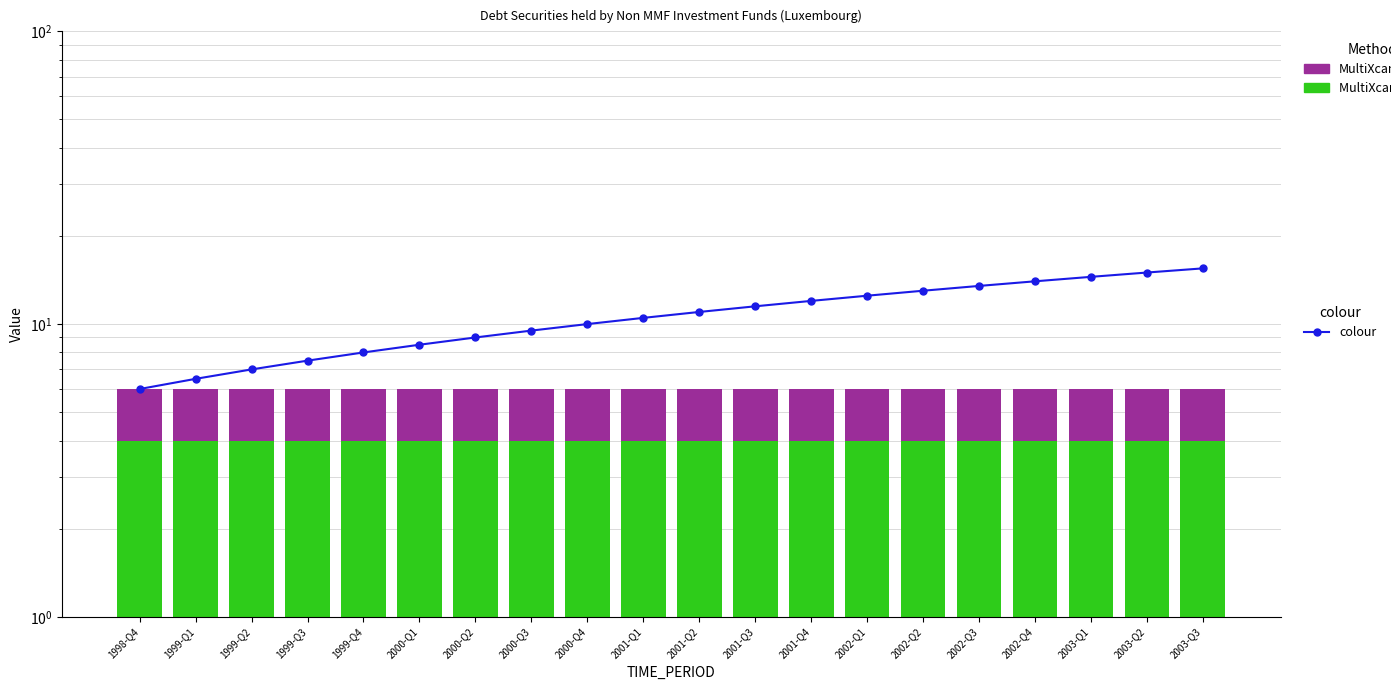

Does the chart contain any negative values?

No